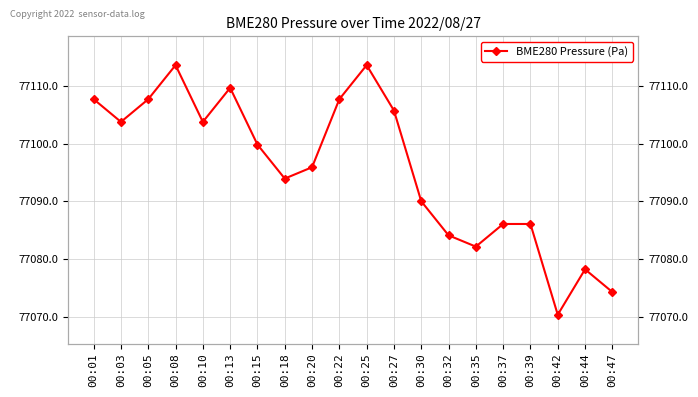

Reading right to left, what are all the values shown in this chart?

00:47=77074.2	00:44=77078.2	00:42=77070.3	00:39=77086.1	00:37=77086.1	00:35=77082.1	00:32=77084.1	00:30=77090.0	00:27=77105.8	00:25=77113.6	00:22=77107.7	00:20=77095.9	00:18=77093.9	00:15=77099.8	00:13=77109.7	00:10=77103.8	00:08=77113.6	00:05=77107.7	00:03=77103.8	00:01=77107.7